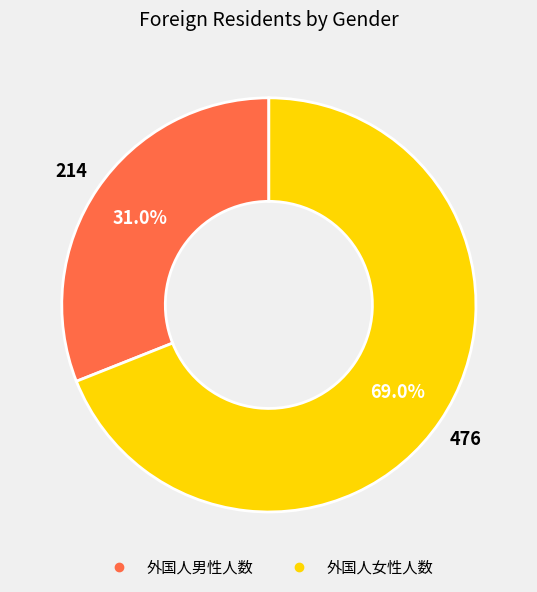

What is the ratio of the value at 外国人男性人数 to the value at 外国人女性人数?

0.4